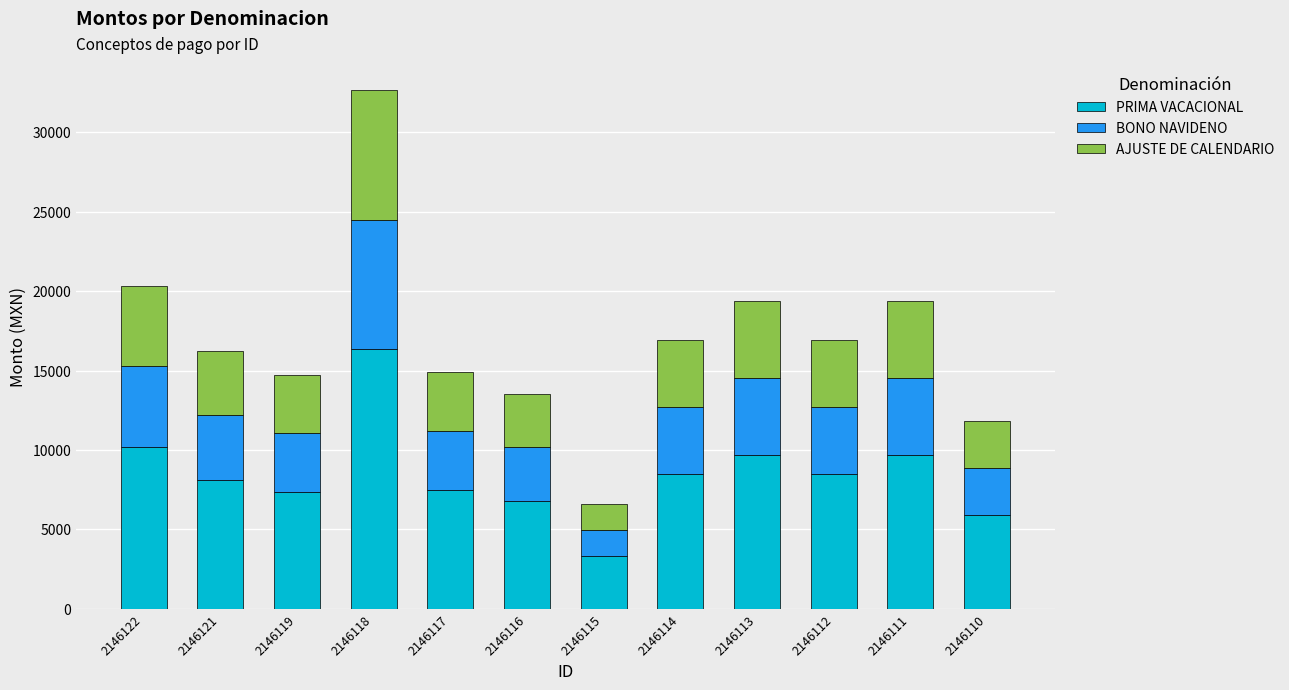

What is the total value across all series at 2146121?

16232.2